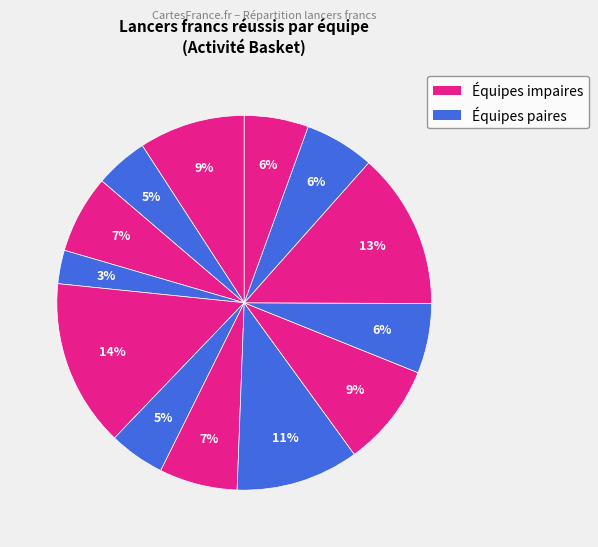

How many segments does this pie chart have?

13